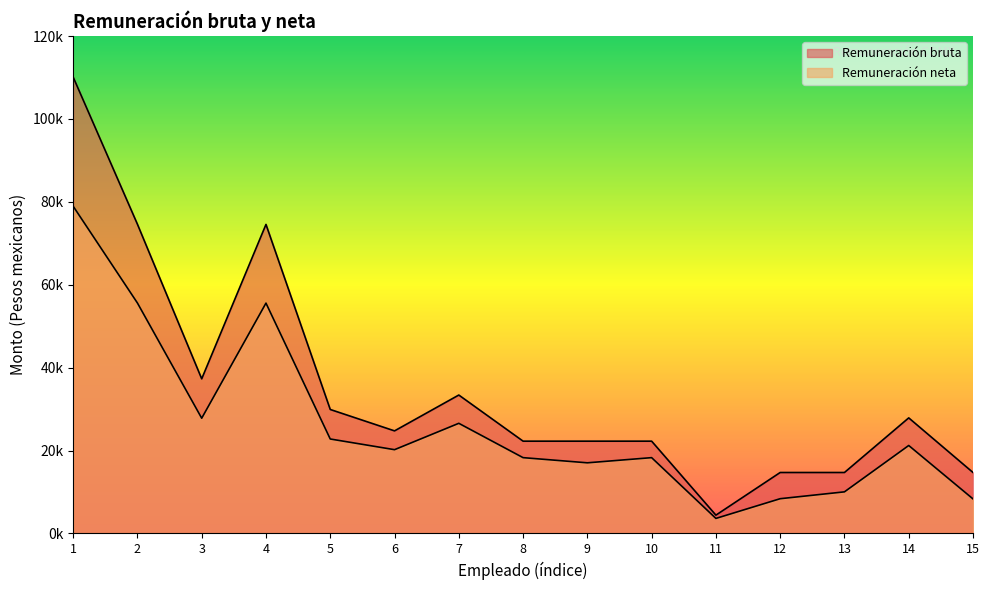

At which category does Remuneración neta reach its first local valley?

3